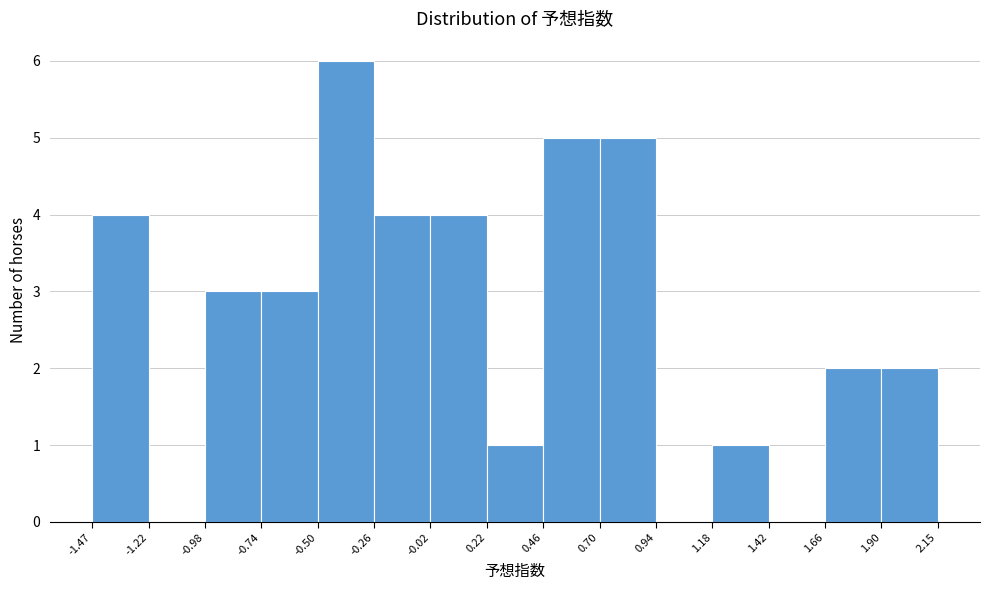

Reading left to right, list every bar in this chart as the range it spans on the x-axis followed by its height. The values are not printed on the chart, so give them approximately, as read against the axis.

-1.47 to -1.22: 4
-1.22 to -0.98: 0
-0.98 to -0.74: 3
-0.74 to -0.50: 3
-0.50 to -0.26: 6
-0.26 to -0.02: 4
-0.02 to 0.22: 4
0.22 to 0.46: 1
0.46 to 0.70: 5
0.70 to 0.94: 5
0.94 to 1.18: 0
1.18 to 1.42: 1
1.42 to 1.66: 0
1.66 to 1.90: 2
1.90 to 2.15: 2